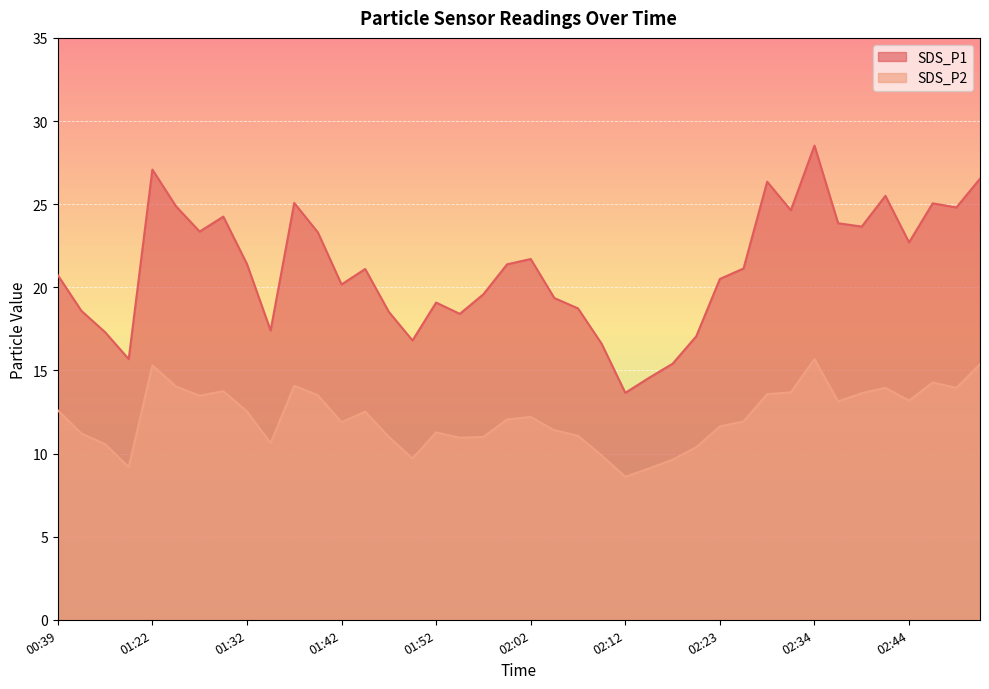

How many lines are shown in the chart?

2